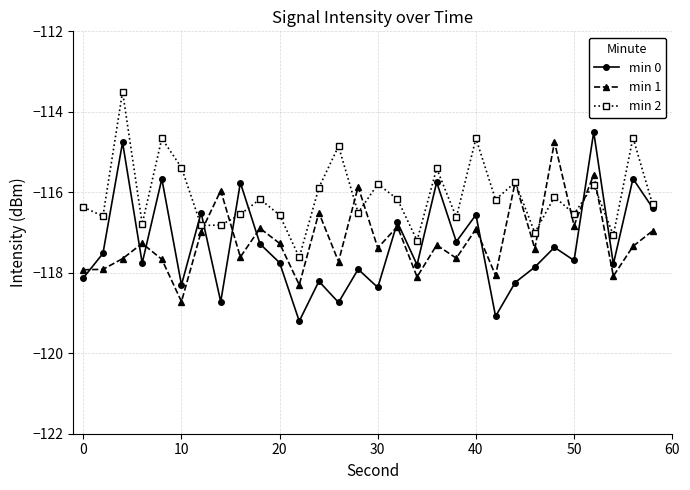

Which series has the widest spread of values?

min 0